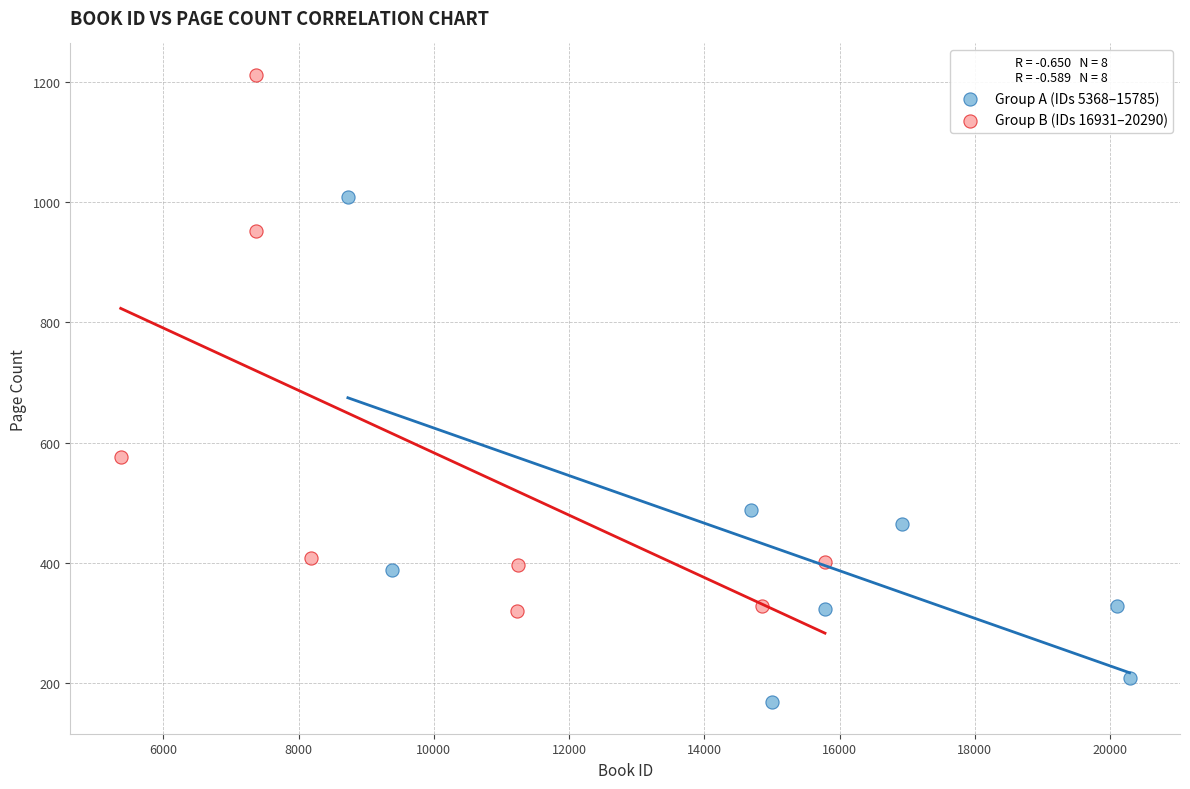

Which series contains the highest Y value?

Group B (IDs 16931–20290)